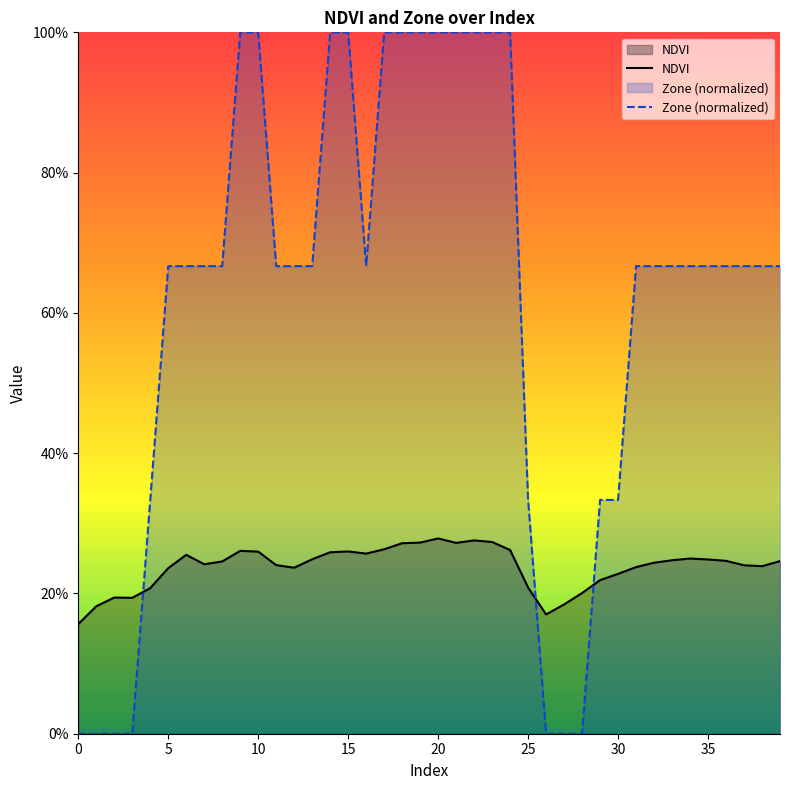

What is the sum of all NDVI values?

9.5